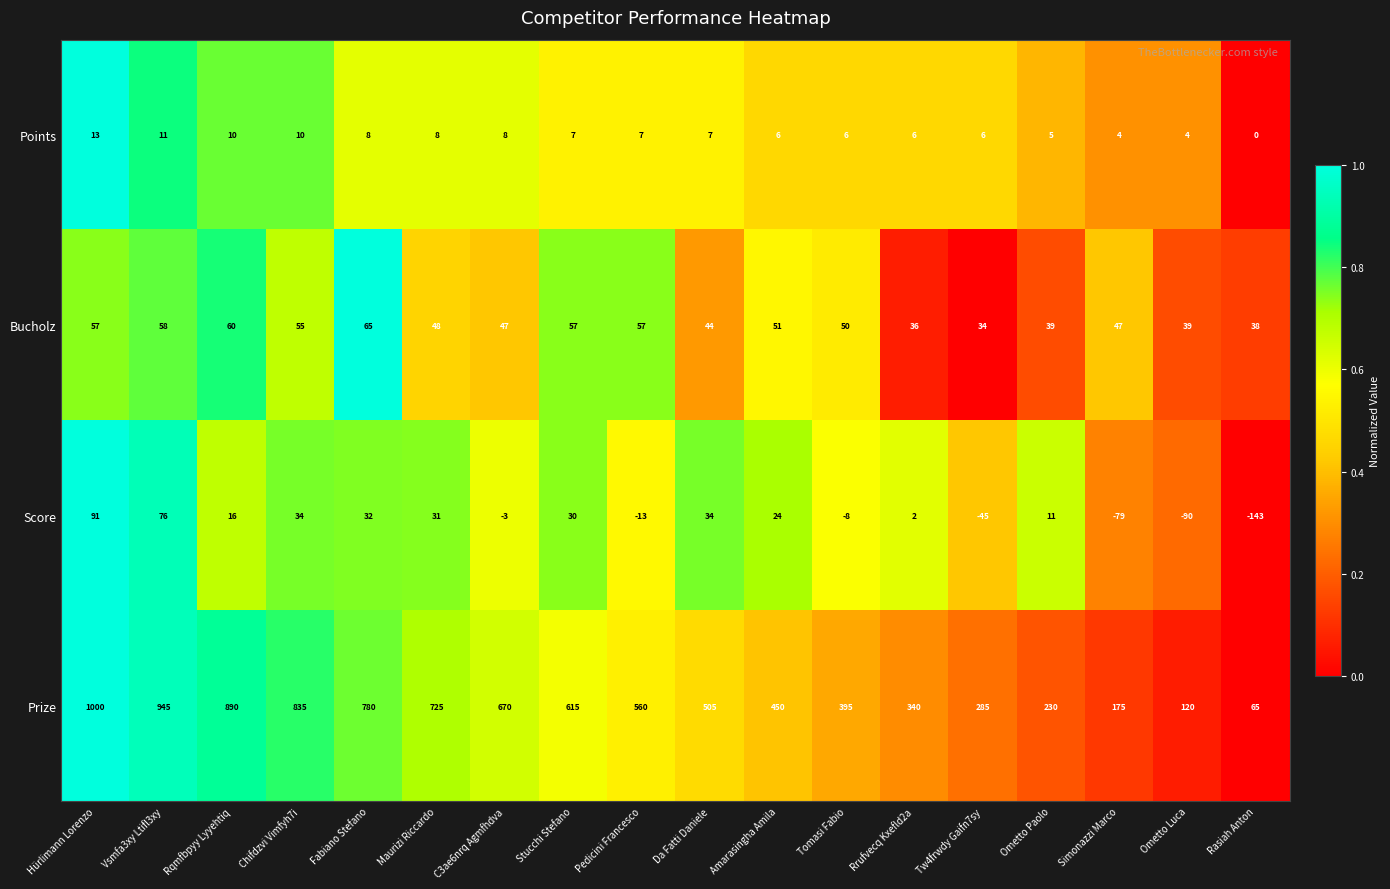

Rank the series at Pedicini Francesco from lowest to highest value.

Score, Points, Bucholz, Prize